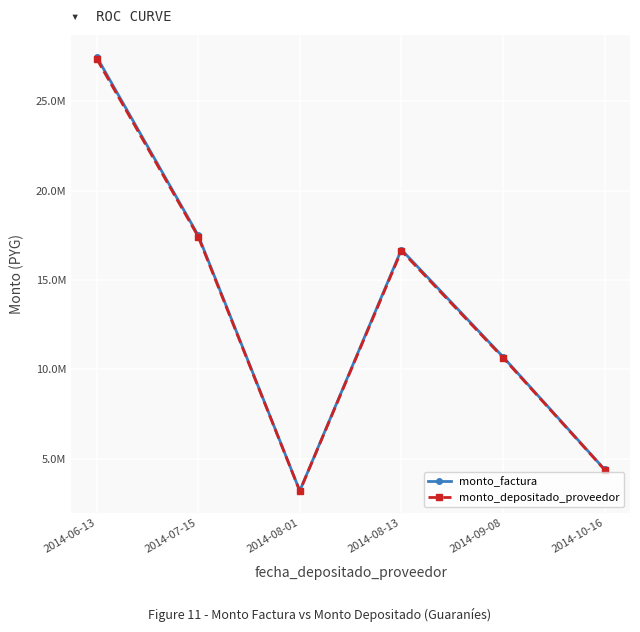

What is the difference between the monto_depositado_proveedor values at 2014-10-16 and 2014-08-01?

1195200